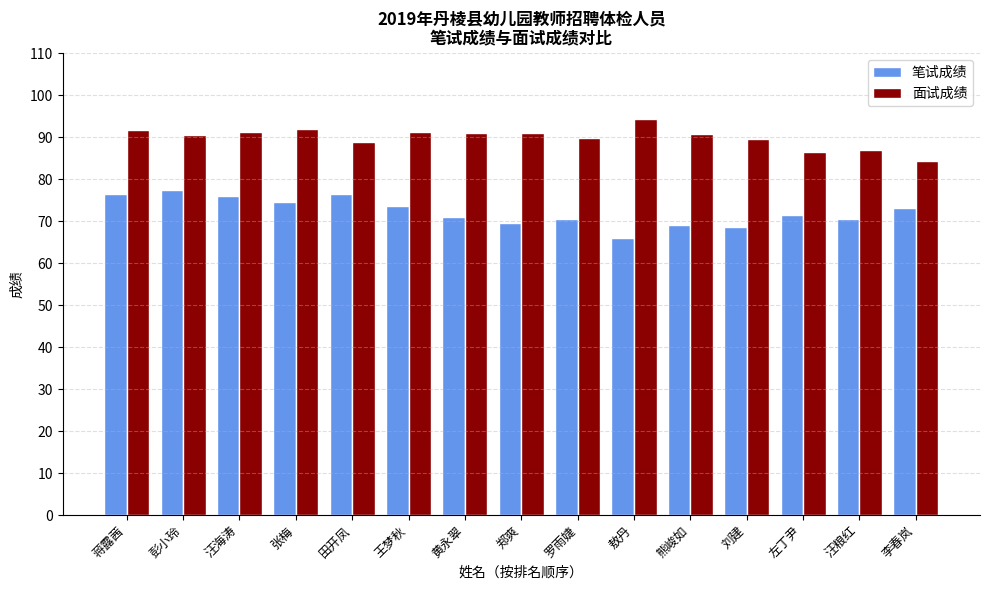

What is the label of the 12th bar from the right?

张梅